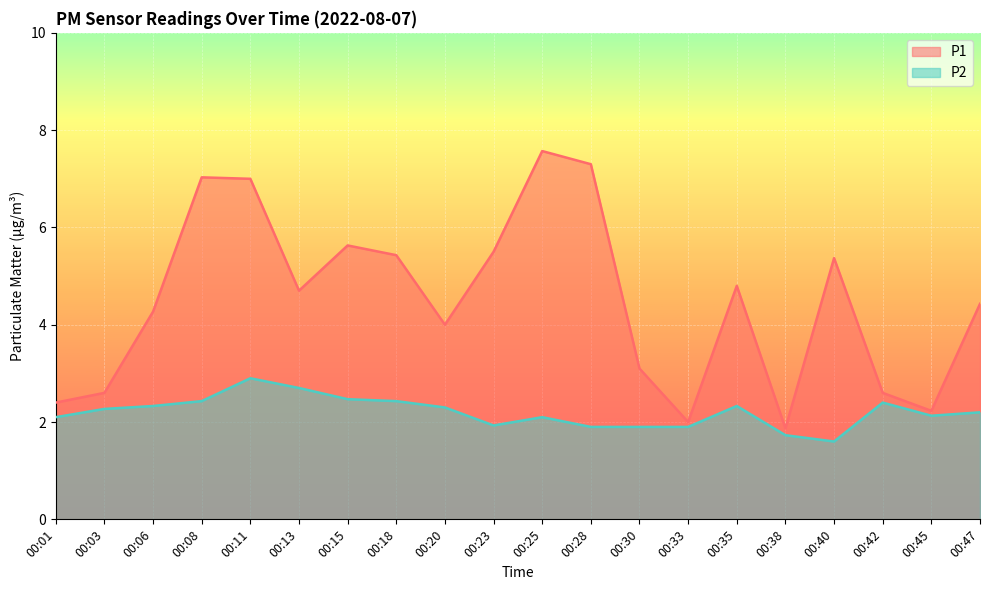

At 00:11, list the series in order from largest to smallest.

P1, P2